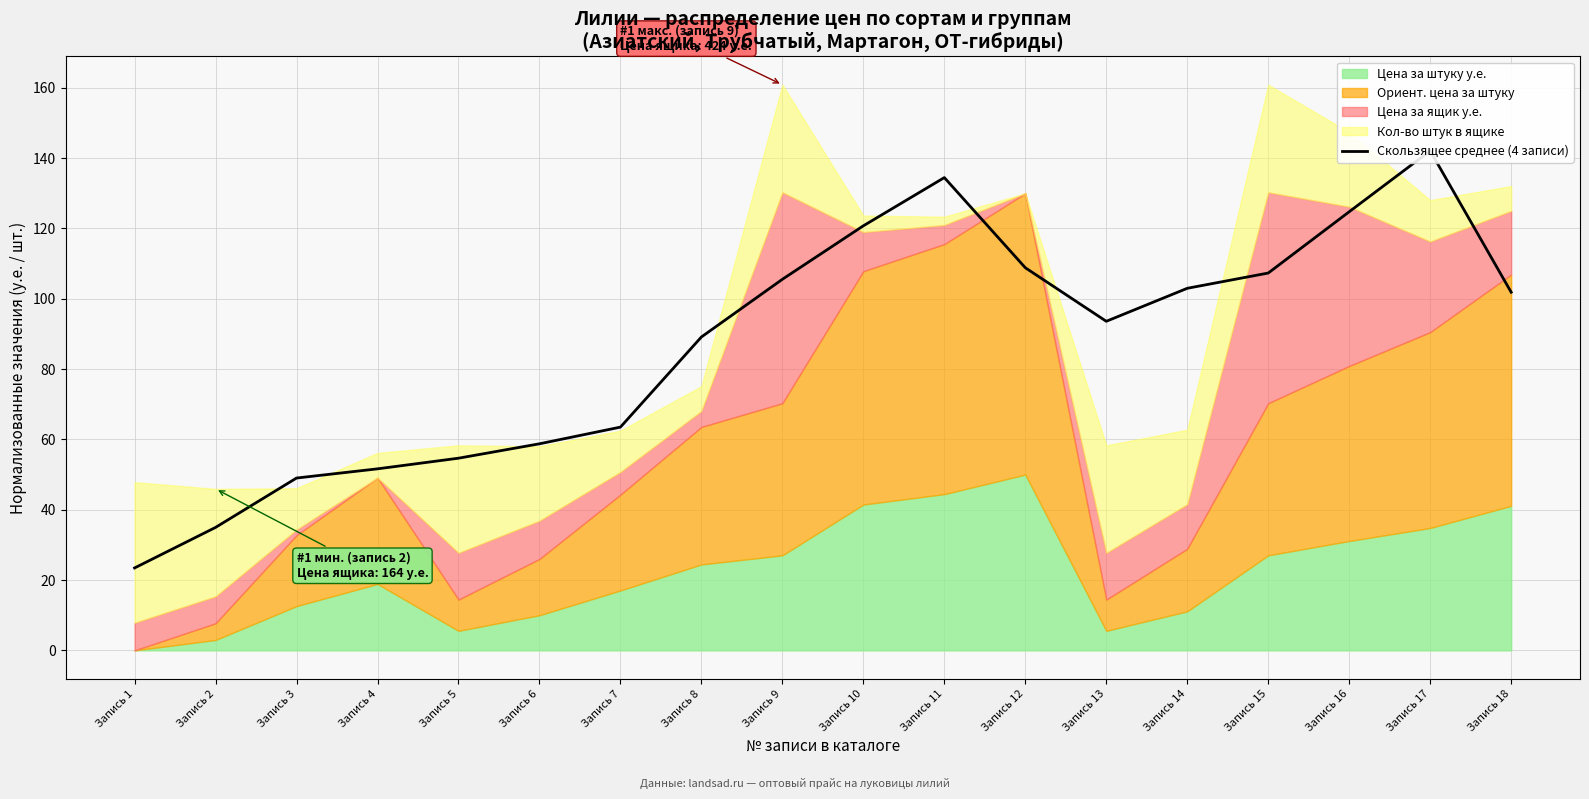

True or false: the data has more than 0 interior local peaks.

True